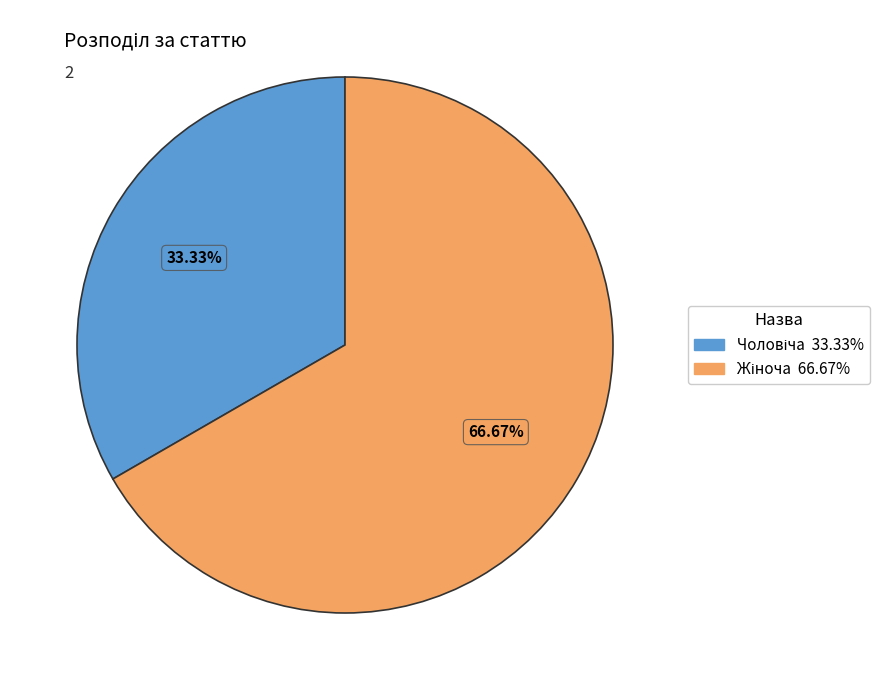

Does any single category account for the majority?

Yes